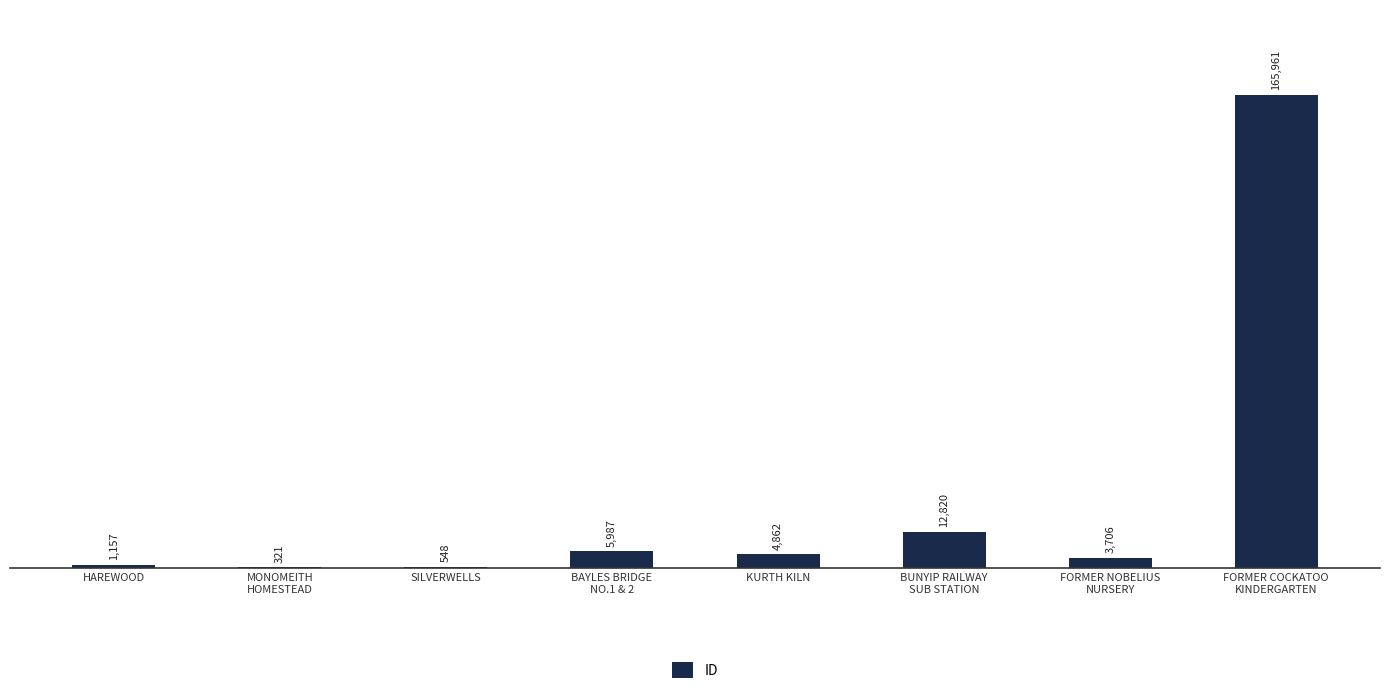

Approximately how many times larger is the value at HAREWOOD compared to BAYLES BRIDGE
NO.1 & 2?

0.2